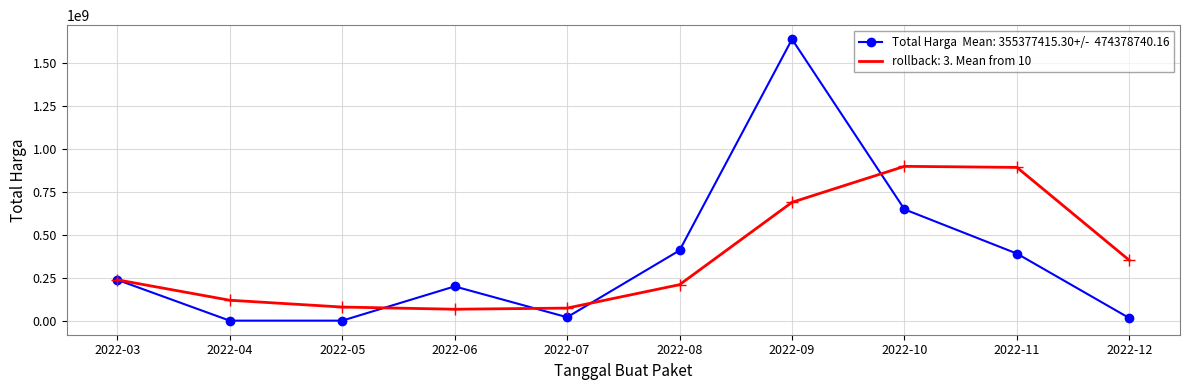

At which category is the sum across all series the highest?

2022-09